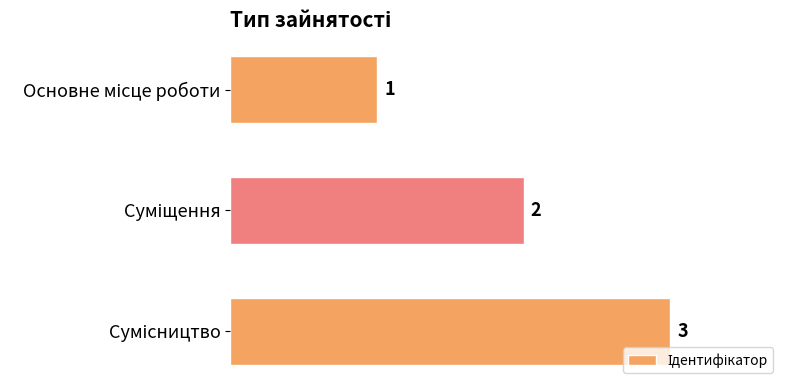

What is the maximum value shown in the chart?

3